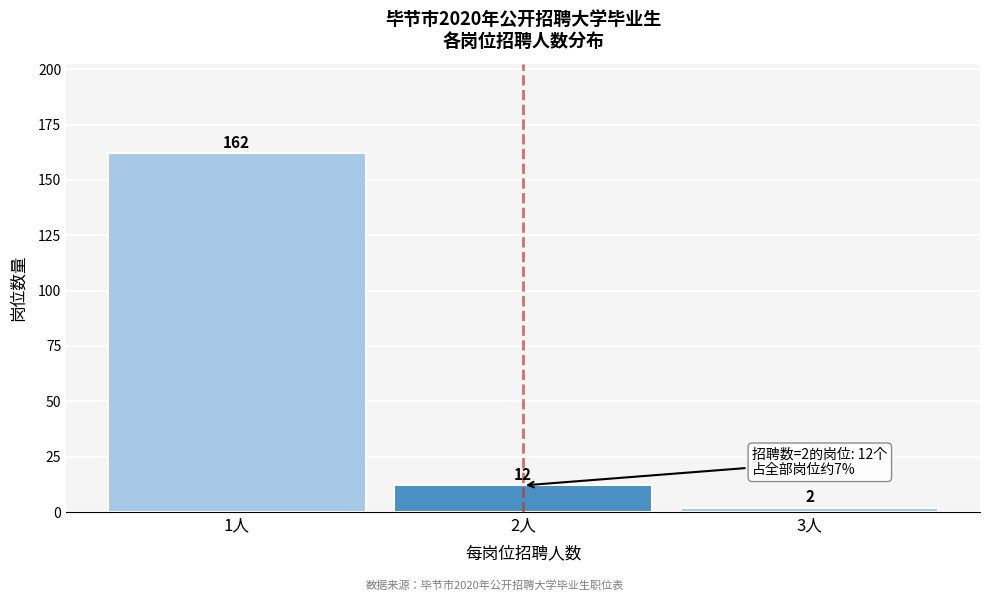

Reading left to right, what are all the values shown in this chart?

1人=162	2人=12	3人=2